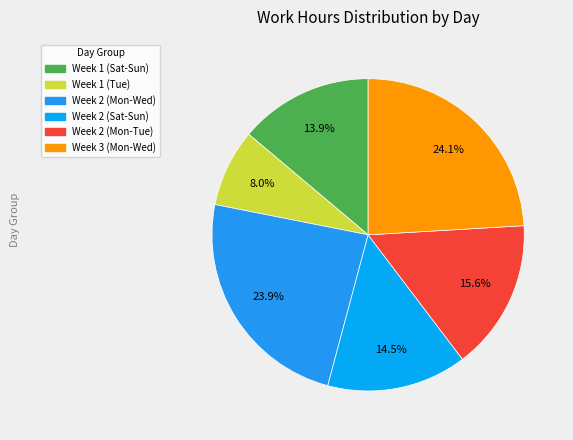

How many segments does this pie chart have?

6